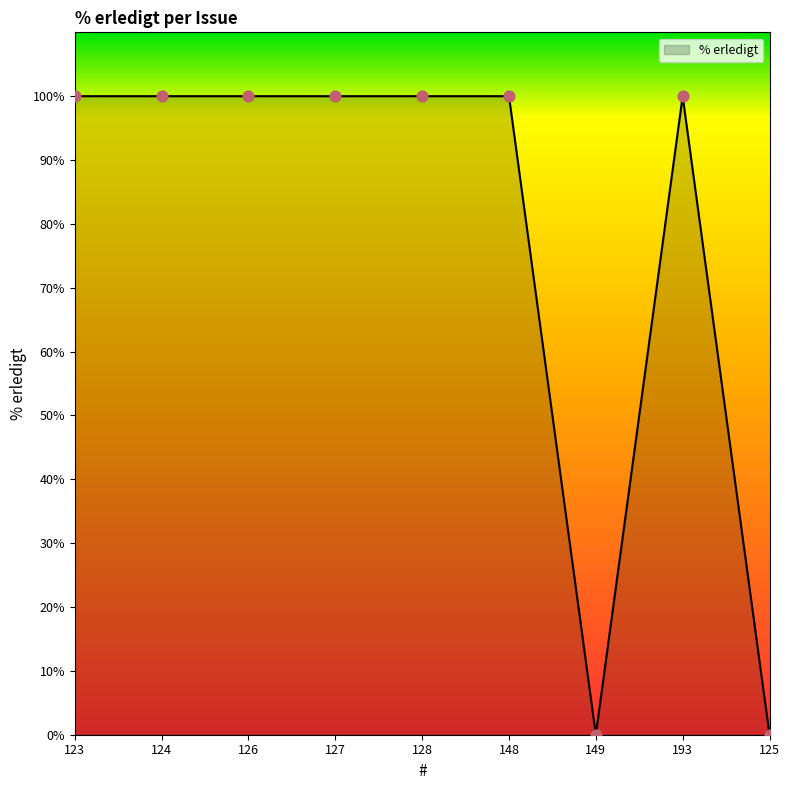

What is the change in value from 148 to 125?

-100